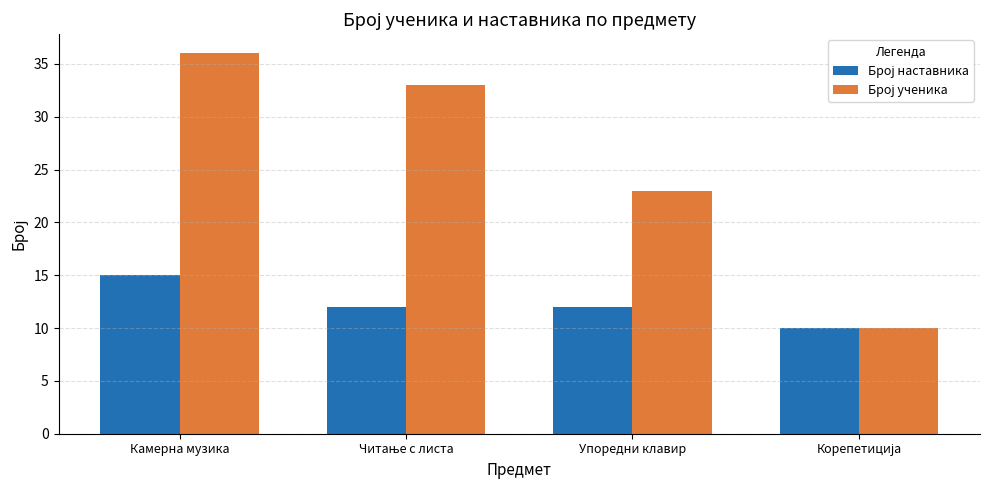

What is the maximum value shown in the chart?

36